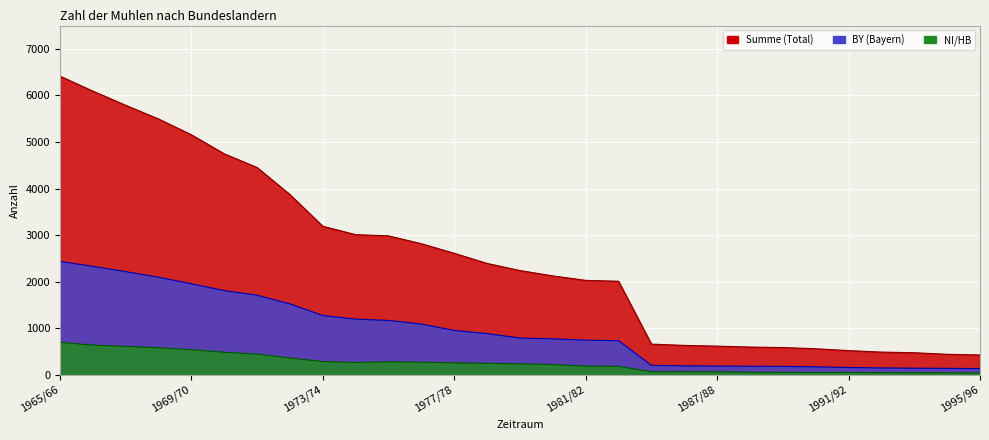

How many values in the BY series are below 790?

14